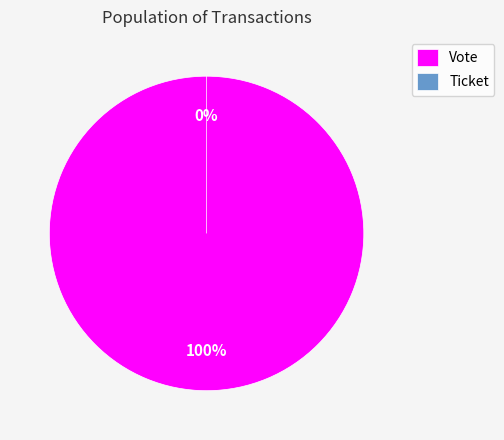

Which category accounts for the majority?

Vote